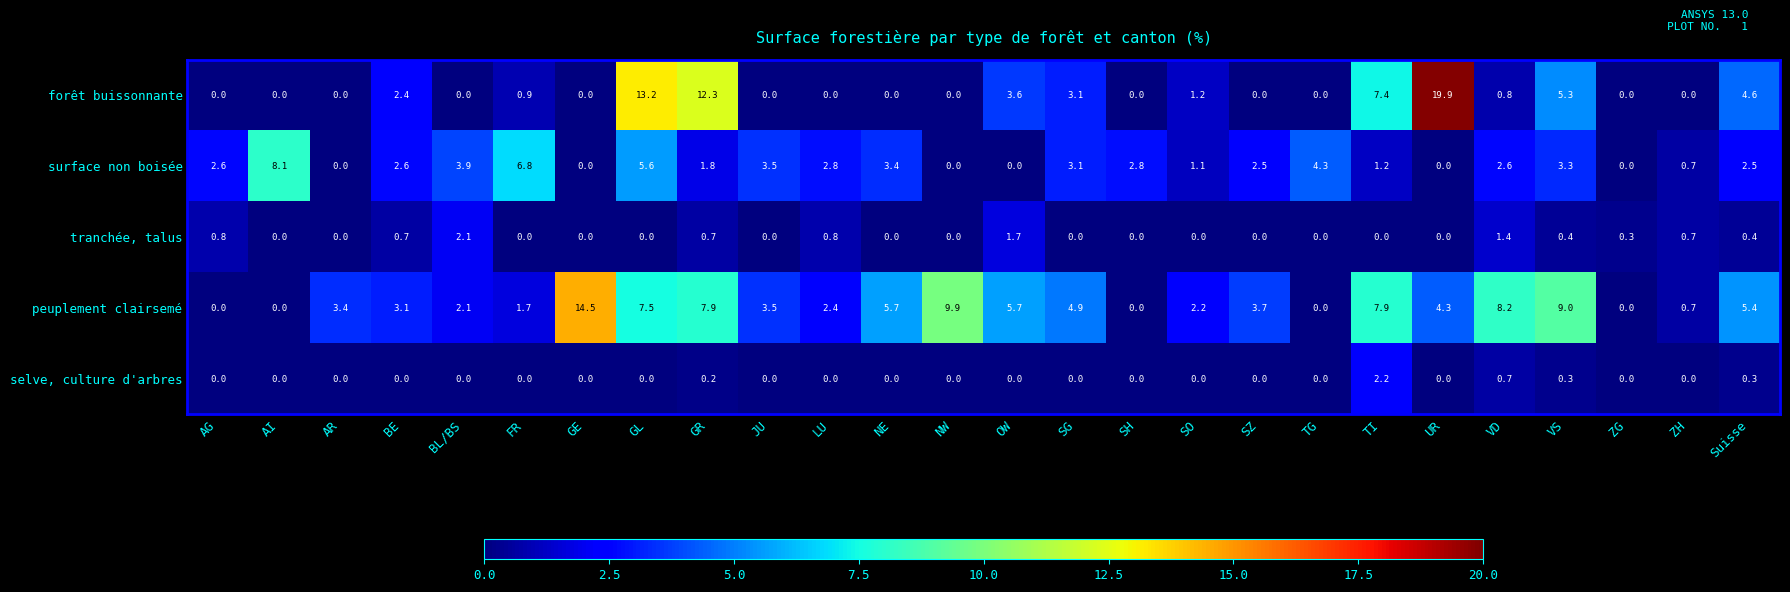

What is the highest value of the peuplement clairsemé series?

14.5